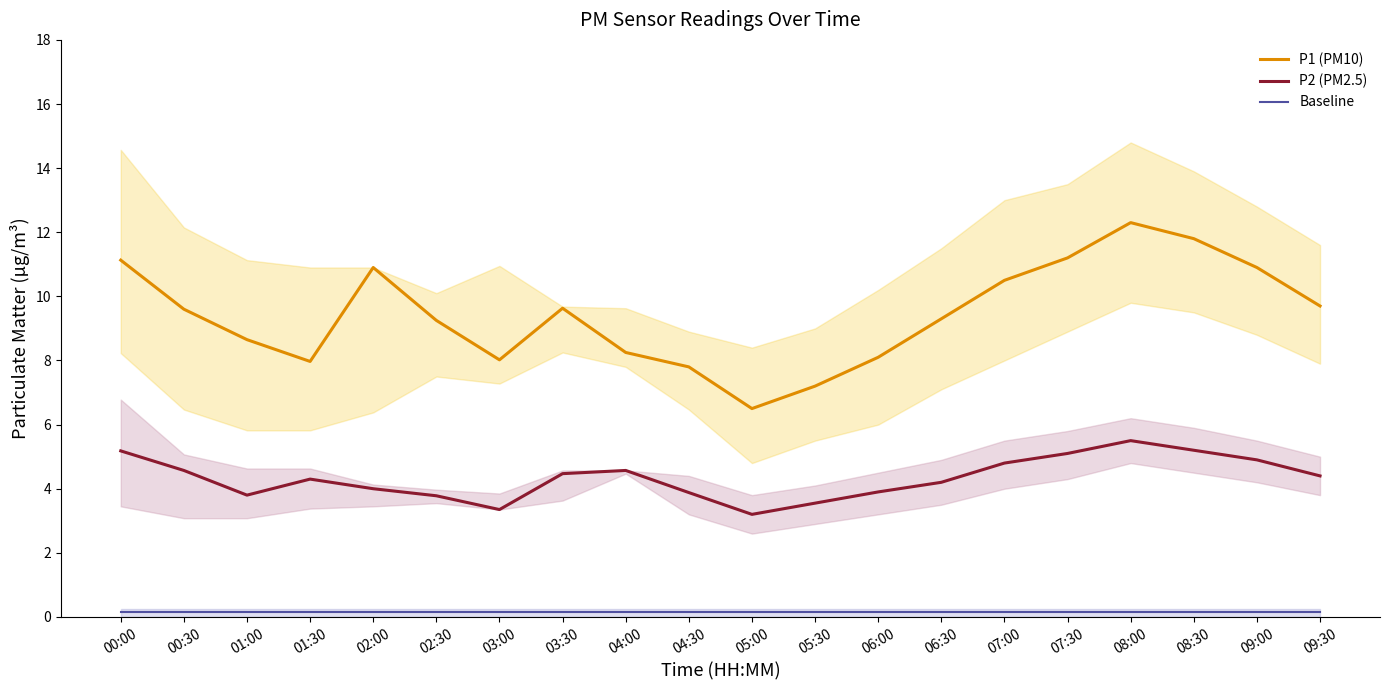

Does the chart display data point markers on the line(s)?

No